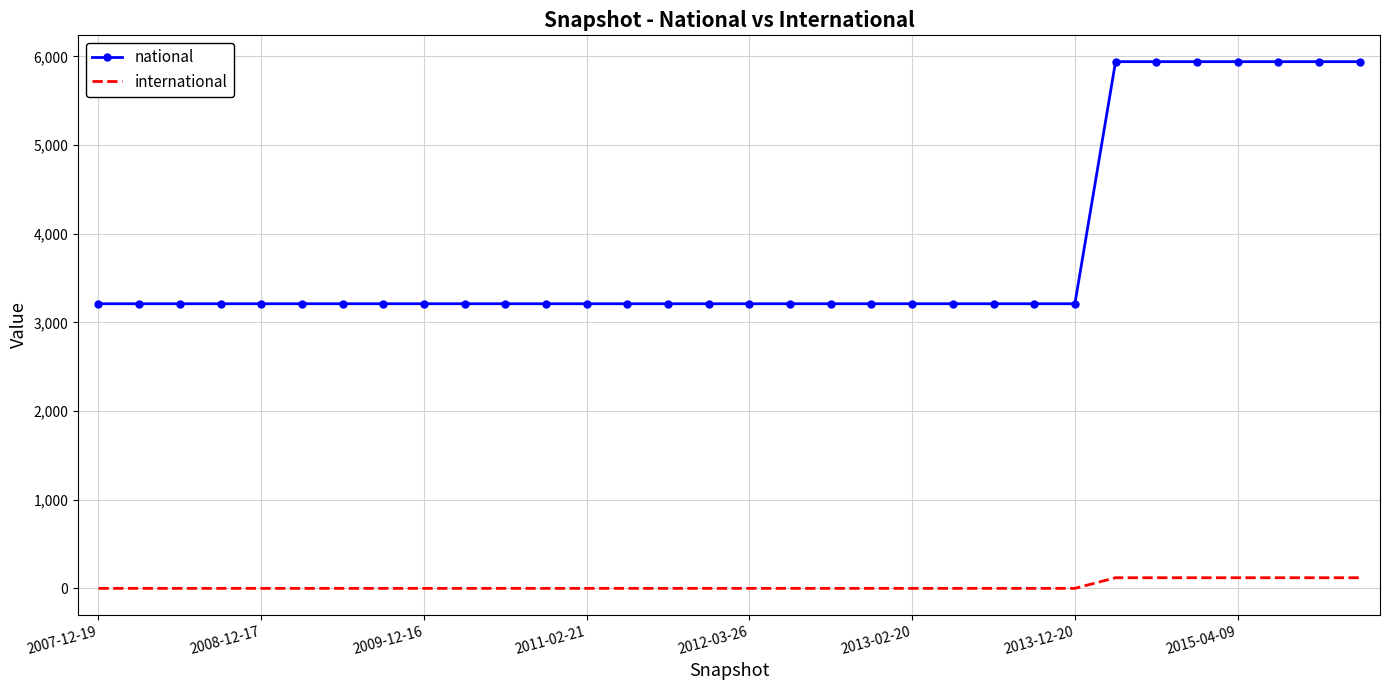

True or false: national and international cross at least once.

False